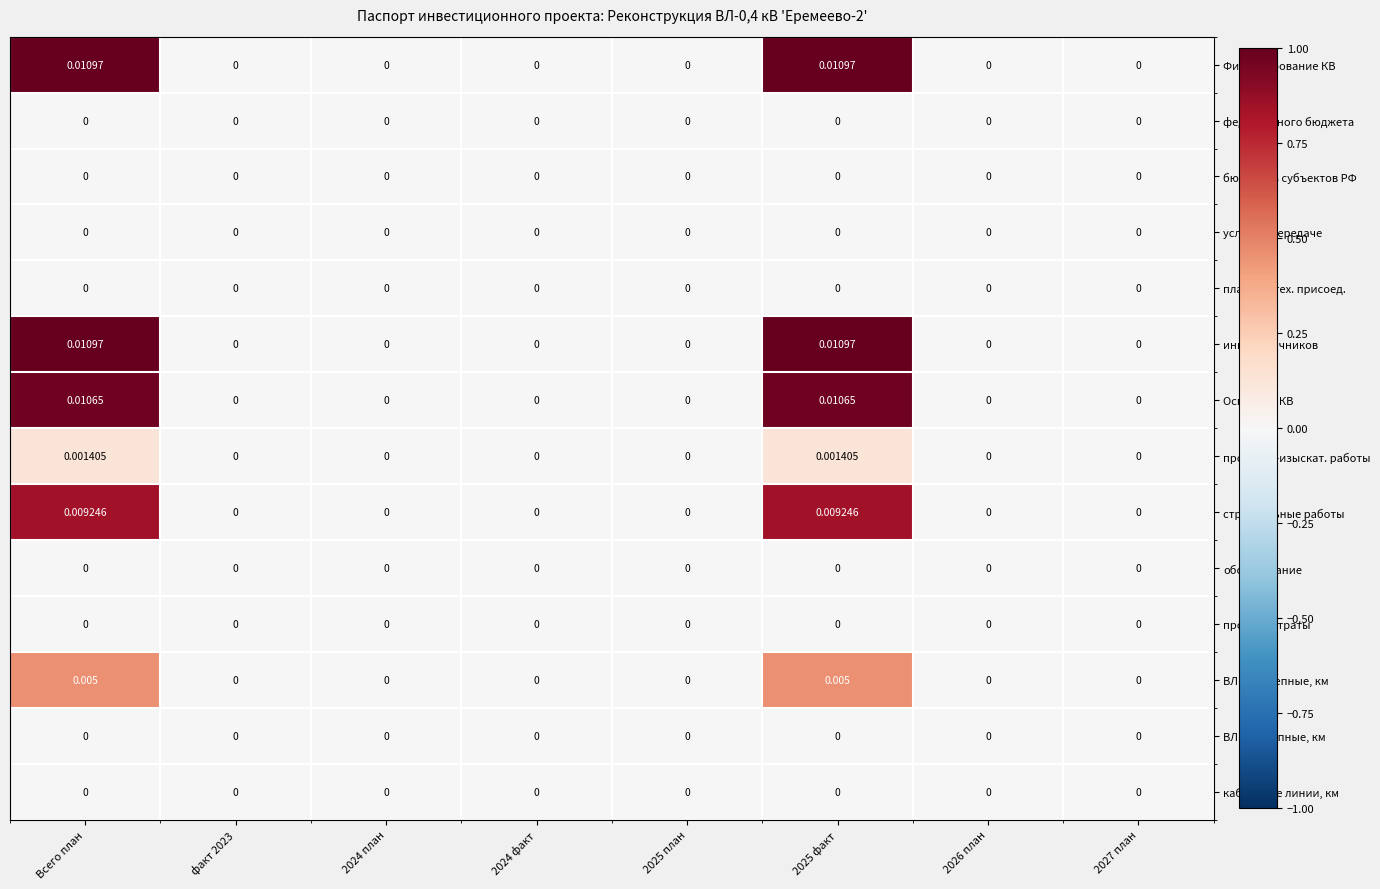

Count the number of categories in the chart.

8